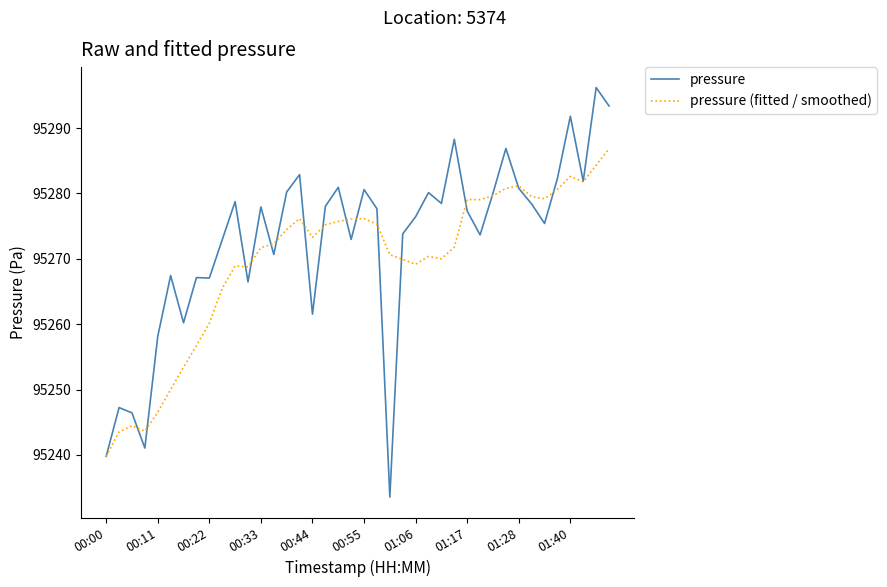

How many lines are shown in the chart?

2